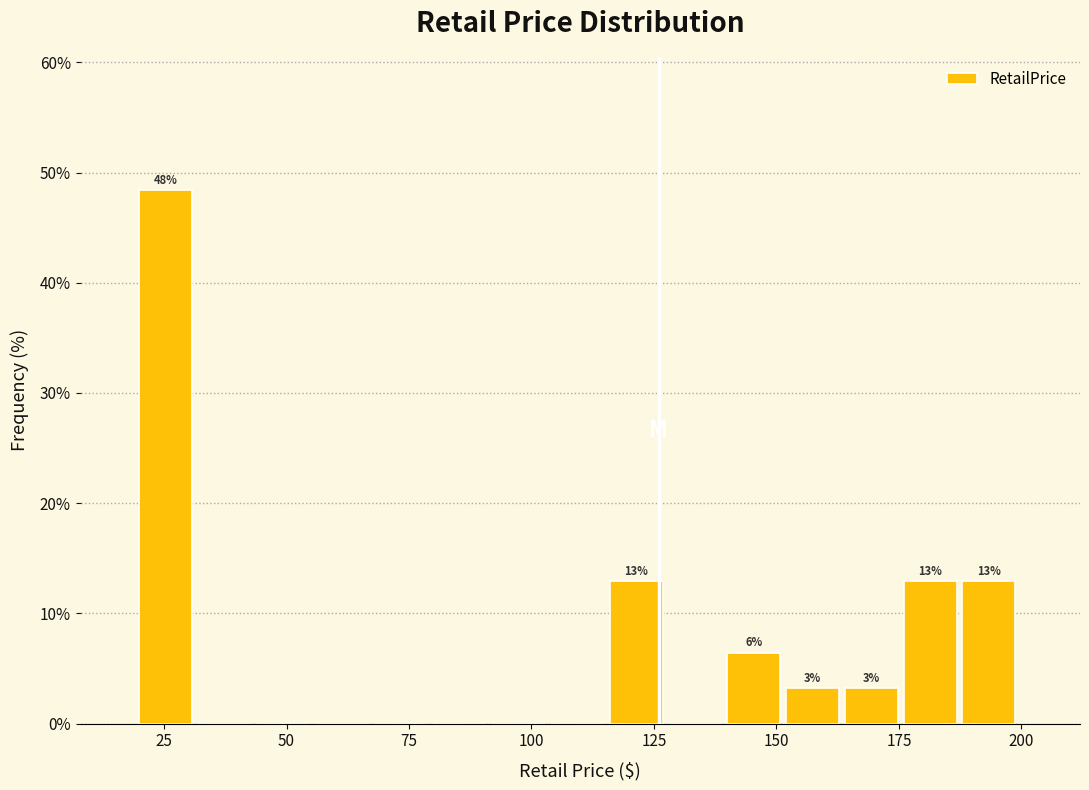

Around what value on the x-axis is the tallest bar? Give the approximate position of its centre, as read against the axis.

25